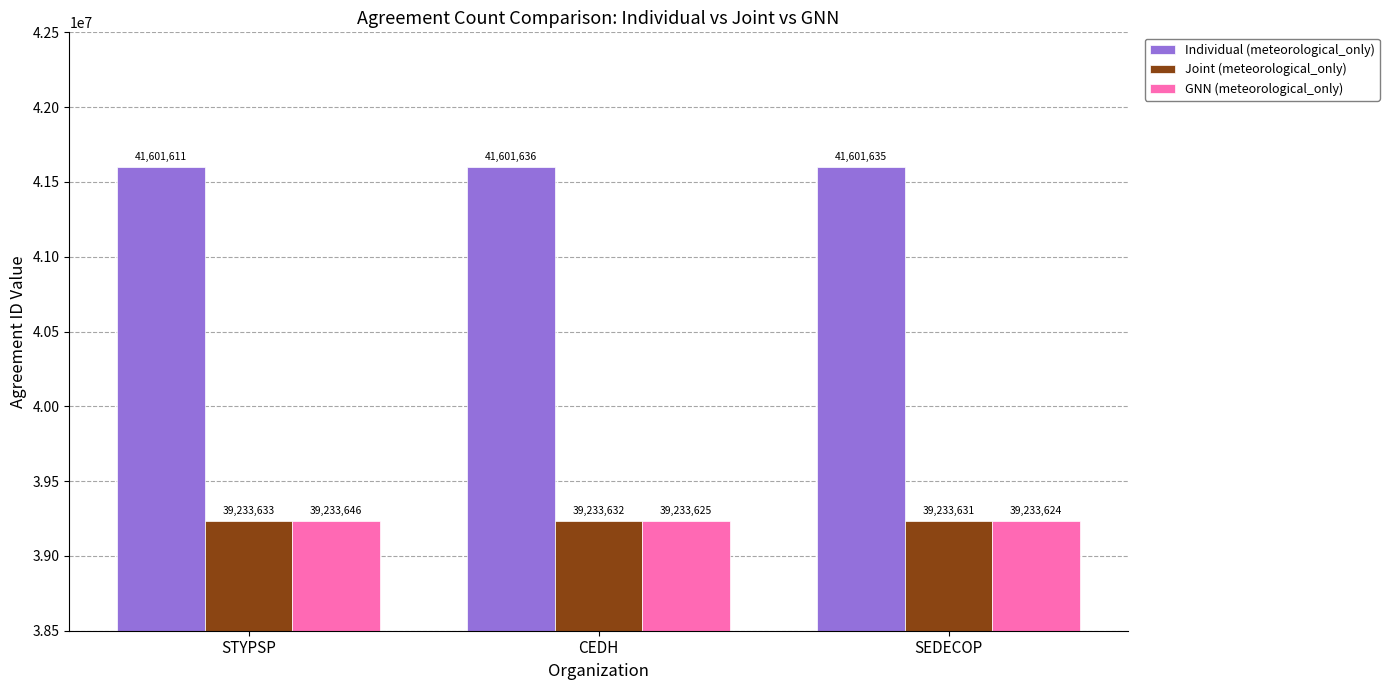

At which label does Joint (meteorological_only) reach its peak?

STYPSP